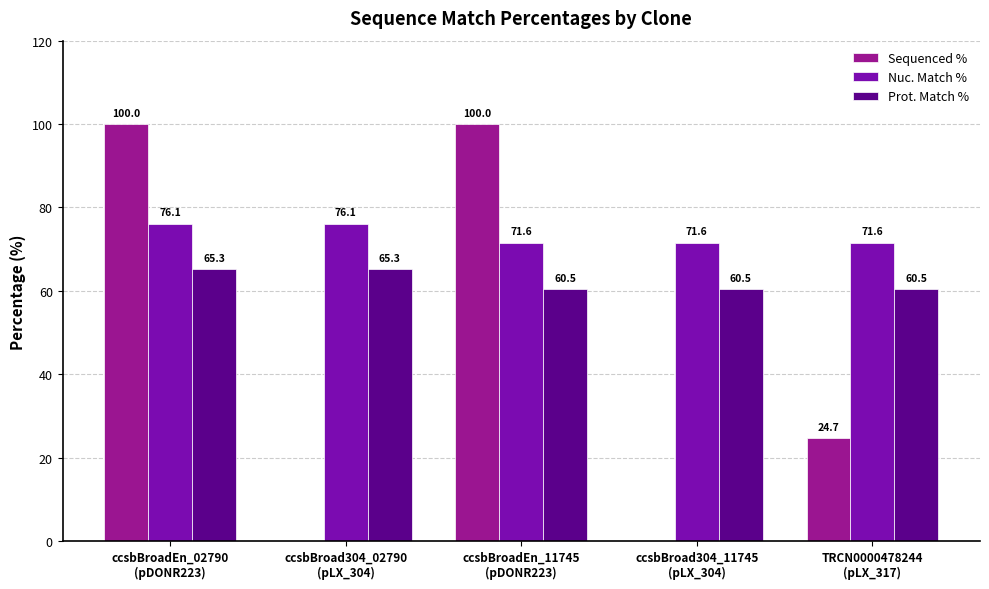

Which series has the largest total across all categories?

Nuc. Match %